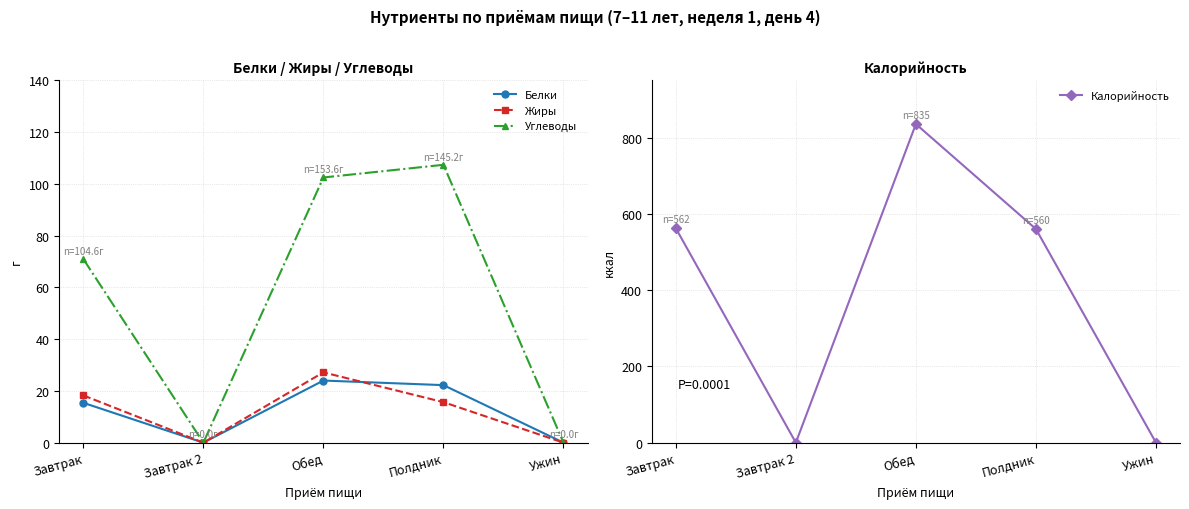

How many lines are shown in the chart?

4